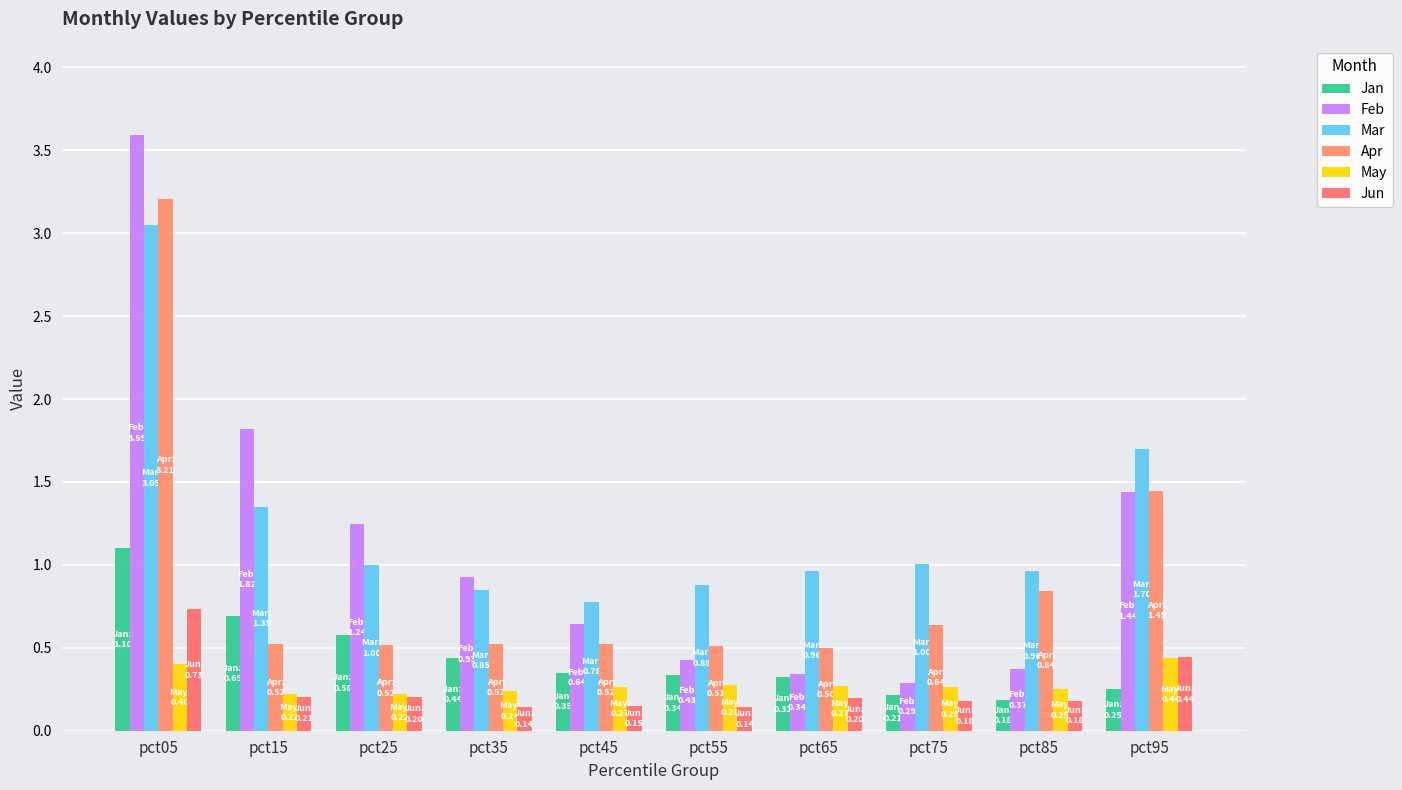

What are all the series names shown in the legend?

Jan, Feb, Mar, Apr, May, Jun